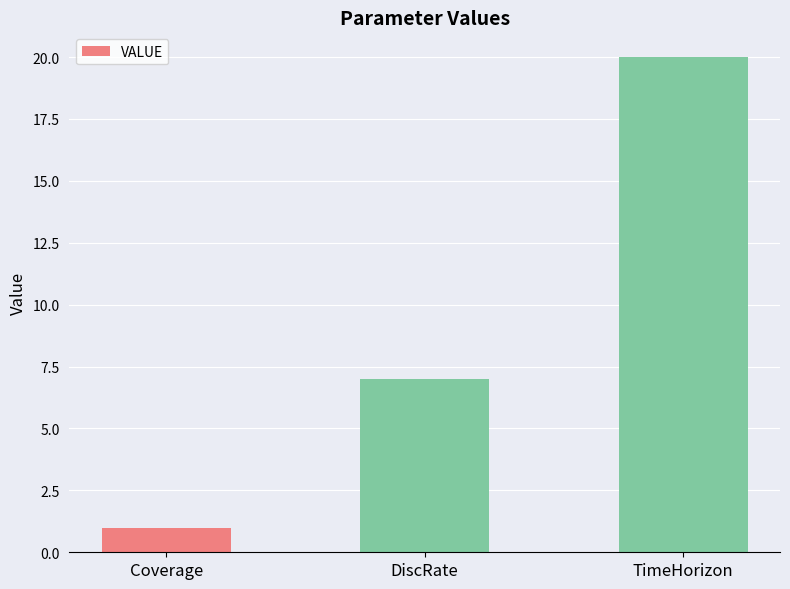

List the labels in order of value, largest first.

TimeHorizon, DiscRate, Coverage